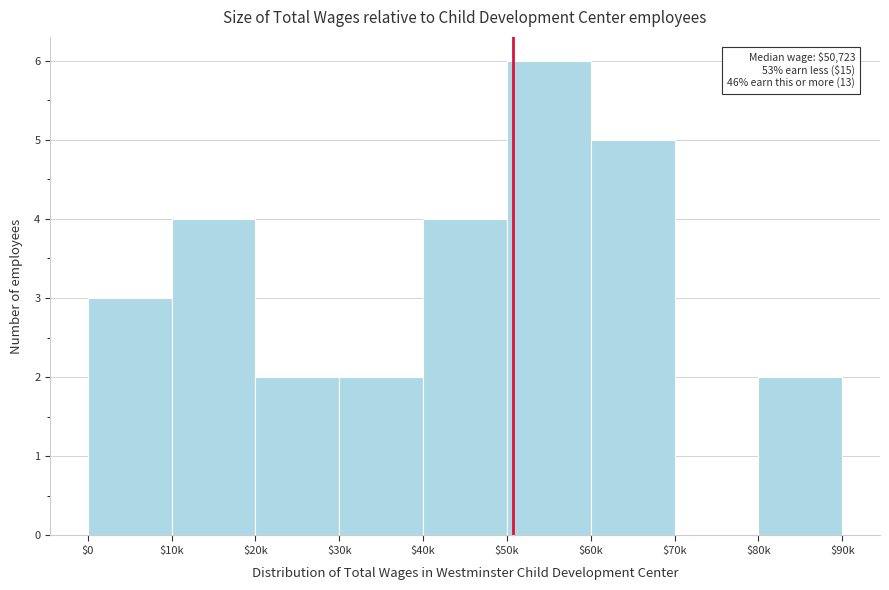

Which label corresponds to the largest value in the chart?

$50k